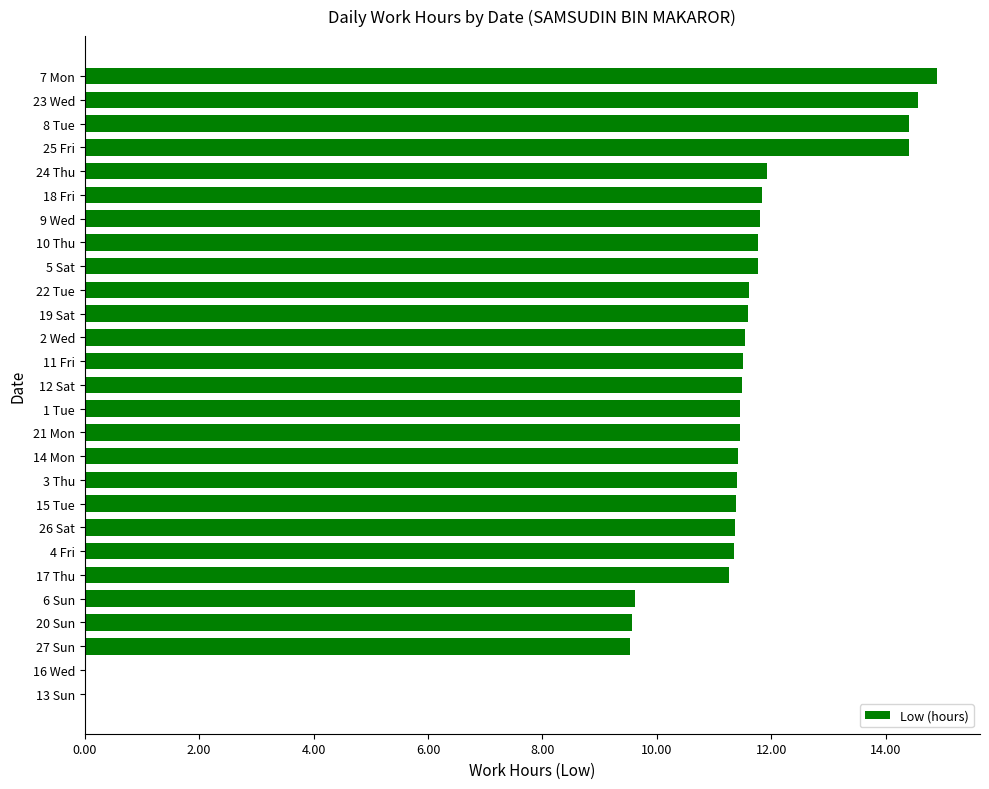

What is the sum of the values at 24 Thu and 10 Thu?

23.7